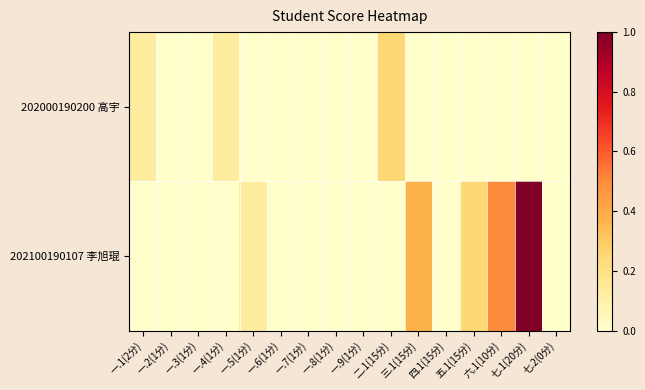

How many series are shown in this chart?

2